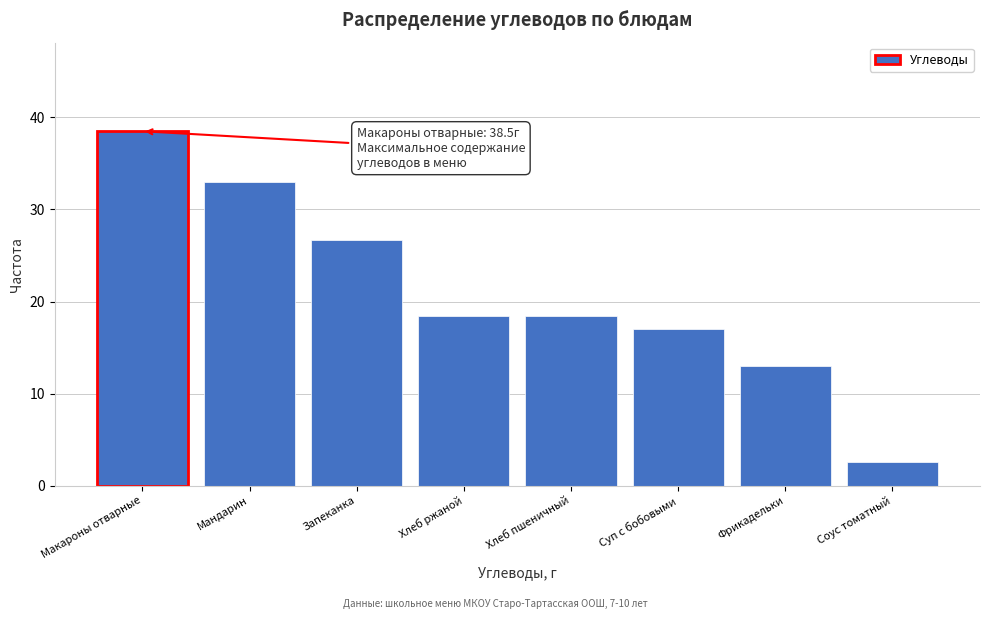

Reading left to right, what are all the values shown in this chart?

38.5	33.0	26.7	18.4	18.4	17.0	13.0	2.6